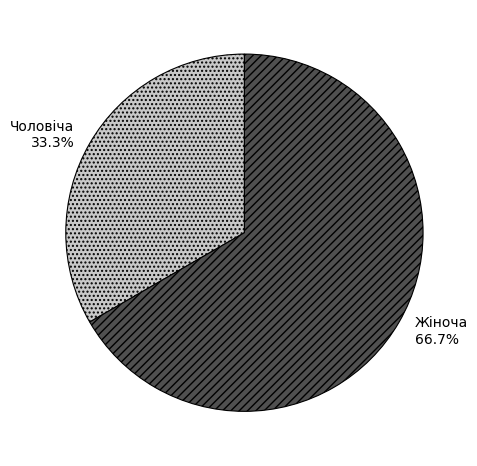

To the nearest percent, what is the average slice percentage?

50%